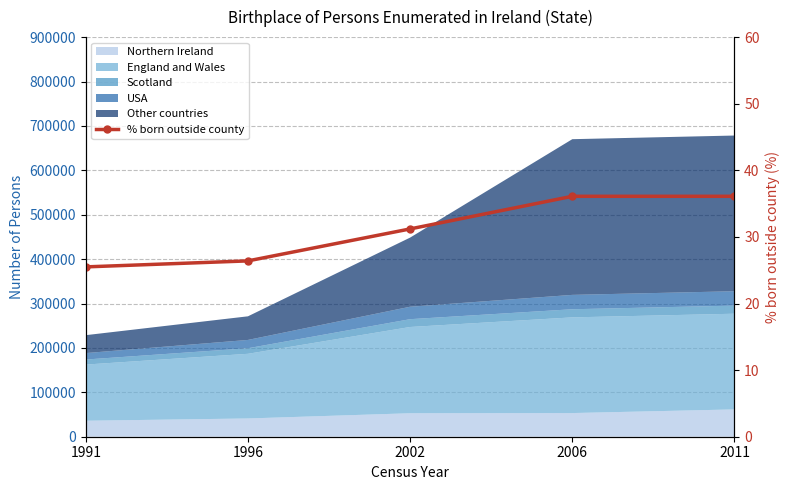

Is it true that the value at 1996 is 26.4?

True